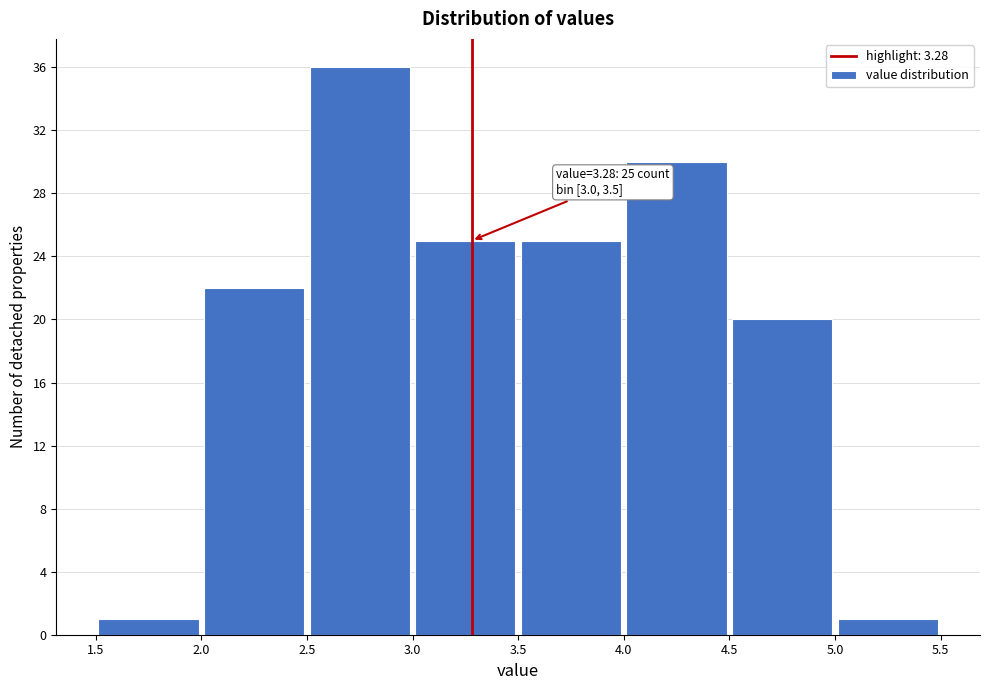

Which range on the x-axis has the tallest bar?

2.5 to 3.0